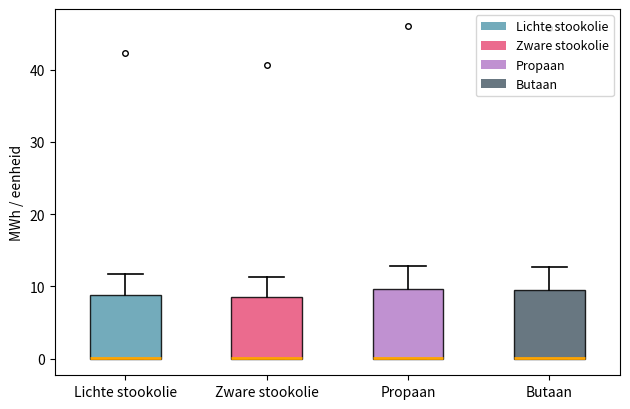

Reading left to right, read every box against the y-axis: the position of its median line, the range the box covers, and the ends of its whiskers. The values are not printed on the chart, so give them approximately, as read against the axis.

Lichte stookolie: median 0 (drawn on the box's lower edge), box 0 to 9, whiskers 0 to 12
Zware stookolie: median 0 (drawn on the box's lower edge), box 0 to 8, whiskers 0 to 11
Propaan: median 0 (drawn on the box's lower edge), box 0 to 10, whiskers 0 to 13
Butaan: median 0 (drawn on the box's lower edge), box 0 to 10, whiskers 0 to 13